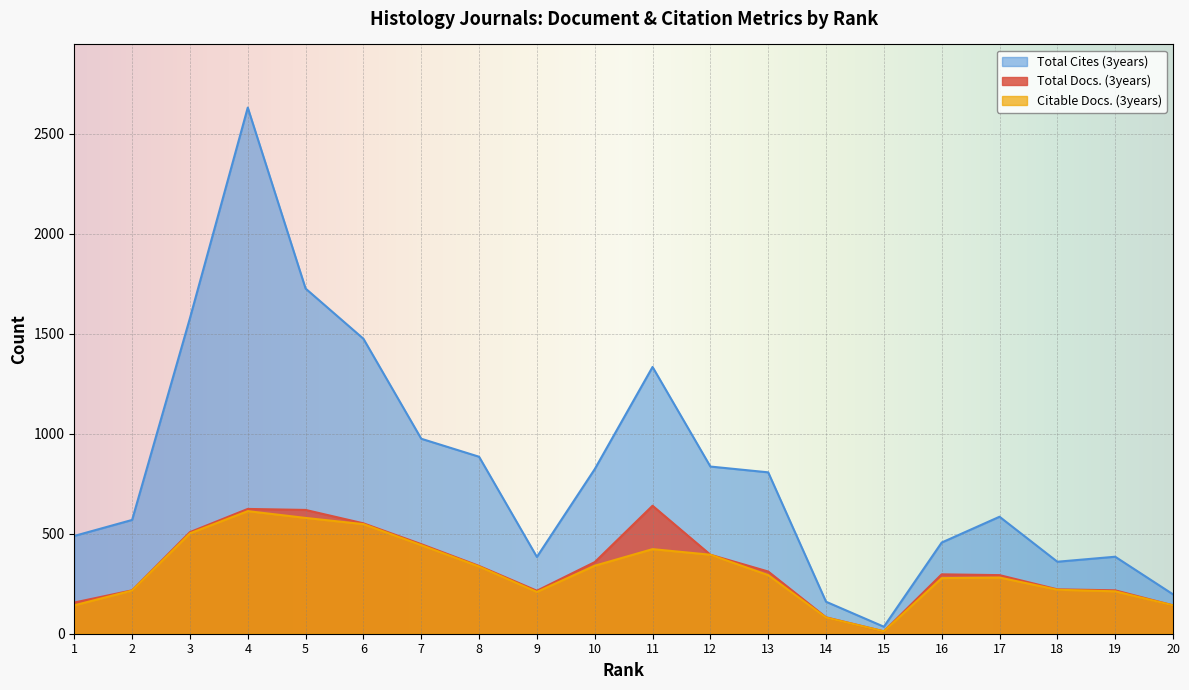

What are all the series names shown in the legend?

Total Cites (3years), Total Docs. (3years), Citable Docs. (3years)